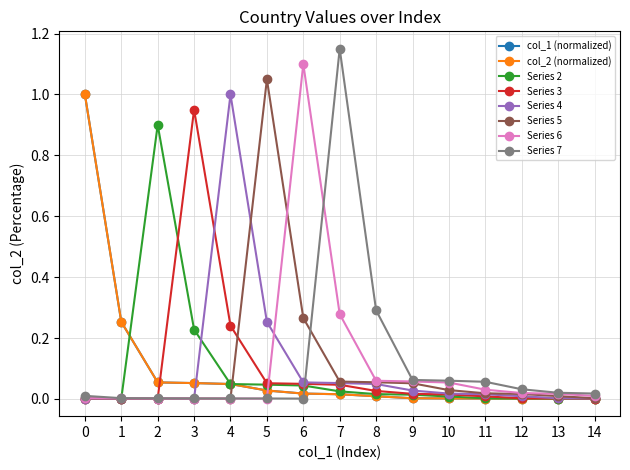

The value of Series 3 at 3 is 1.0. True or false?

True